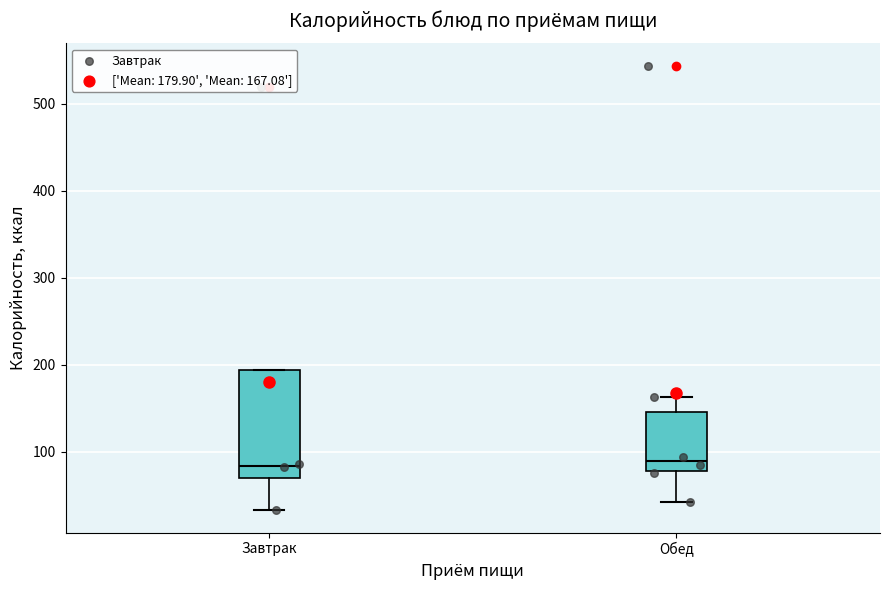

Reading left to right, read every box against the y-axis: the position of its median line, the range the box covers, and the ends of its whiskers. The values are not printed on the chart, so give them approximately, as read against the axis.

Завтрак: median 80, box 70 to 190, whiskers 30 to 190
Обед: median 90, box 80 to 150, whiskers 40 to 160